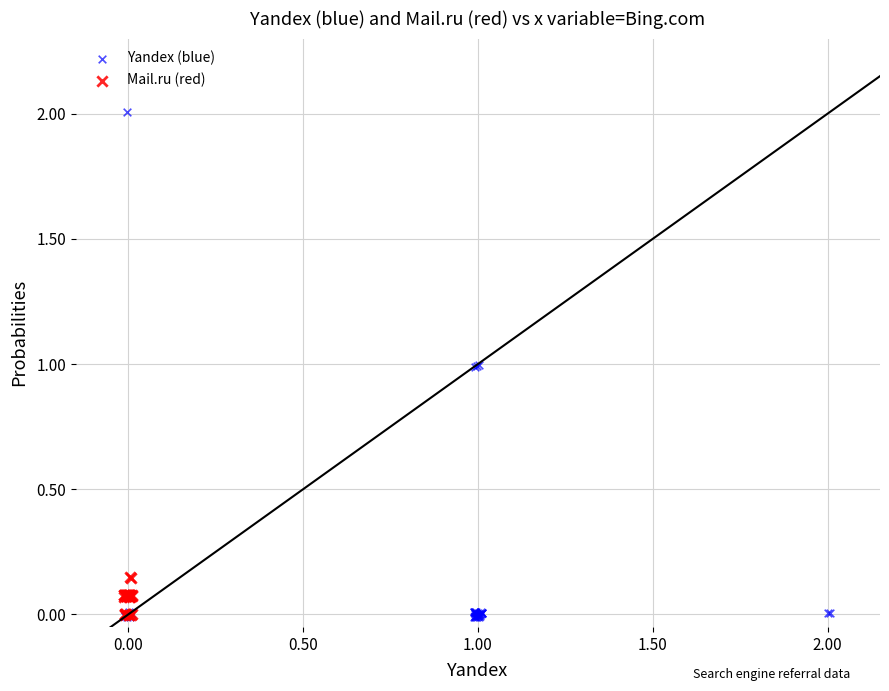

Which series reaches the maximum Y coordinate?

Yandex (blue)